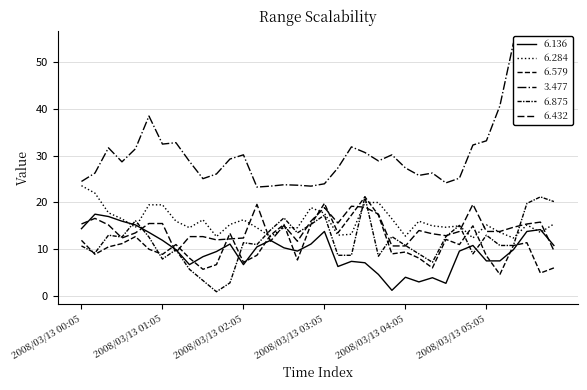

Reading left to right, list all the values displayed in this chart.

6.136: 14.4	17.5	17.0	16.0	15.2	13.6	11.9	9.9	6.7	8.4	9.5	11.1	6.7	10.5	11.9	10.3	9.6	11.1	13.8	6.3	7.4	7.1	4.6	1.2	4.0	3.0	3.9	2.7	9.6	10.8	7.5	7.5	9.9	13.8	14.2	10.8
6.284: 23.6	22.0	17.8	16.5	14.7	19.5	19.5	16.0	14.6	16.3	12.7	15.3	16.3	14.6	12.7	14.6	14.6	18.9	17.7	13.0	13.2	20.0	20.0	16.5	12.8	16.0	15.0	14.7	15.0	12.4	15.2	13.6	12.4	15.2	13.6	15.4
6.579: 11.9	8.9	10.5	11.2	12.7	10.0	8.9	11.0	8.1	5.7	6.7	13.4	7.2	8.7	13.0	15.3	7.7	15.3	19.8	13.5	17.3	21.2	17.3	9.0	9.4	8.1	6.0	12.1	11.0	15.0	8.6	4.6	10.8	11.4	4.9	6.0
3.477: 24.5	26.3	31.7	28.7	31.5	38.5	32.5	32.8	28.8	25.1	26.1	29.3	30.2	23.3	23.5	23.8	23.7	23.5	24.0	27.4	31.9	30.7	28.9	30.2	27.4	25.8	26.3	24.2	25.2	32.3	33.2	40.7	54.1	54.1	45.7	44.4
6.875: 10.7	9.2	13.0	12.6	16.1	12.6	7.9	9.9	5.7	3.3	0.9	2.8	11.4	11.0	14.1	16.7	13.5	15.3	17.3	8.7	8.7	21.2	8.5	12.7	10.8	9.0	7.2	12.7	15.1	9.0	13.0	10.8	10.8	19.8	21.2	20.2
6.432: 15.4	16.6	15.2	12.4	13.5	15.5	15.5	9.3	12.7	12.7	12.0	12.2	12.4	19.6	11.7	15.1	11.7	16.0	18.9	15.6	19.2	19.0	17.5	10.7	10.7	14.0	13.3	12.9	13.8	19.6	13.8	13.8	14.7	15.4	15.8	9.7